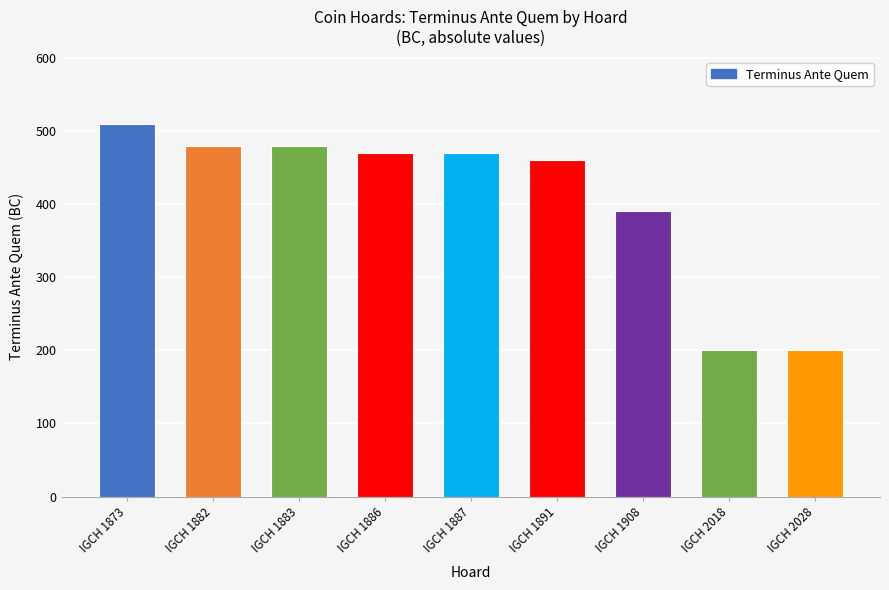

What is the sum of all values?

3660